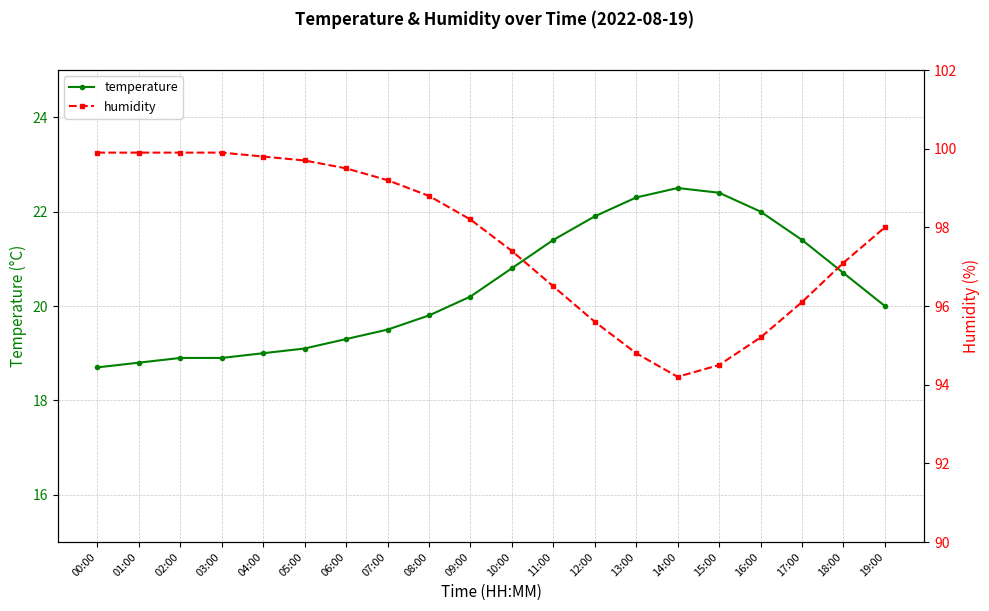

Which series has the largest total across all categories?

humidity